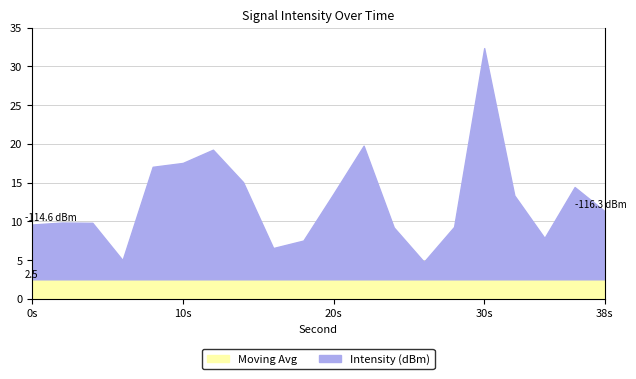

Is it true that Moving Avg equals 2.5 at 20s?

True